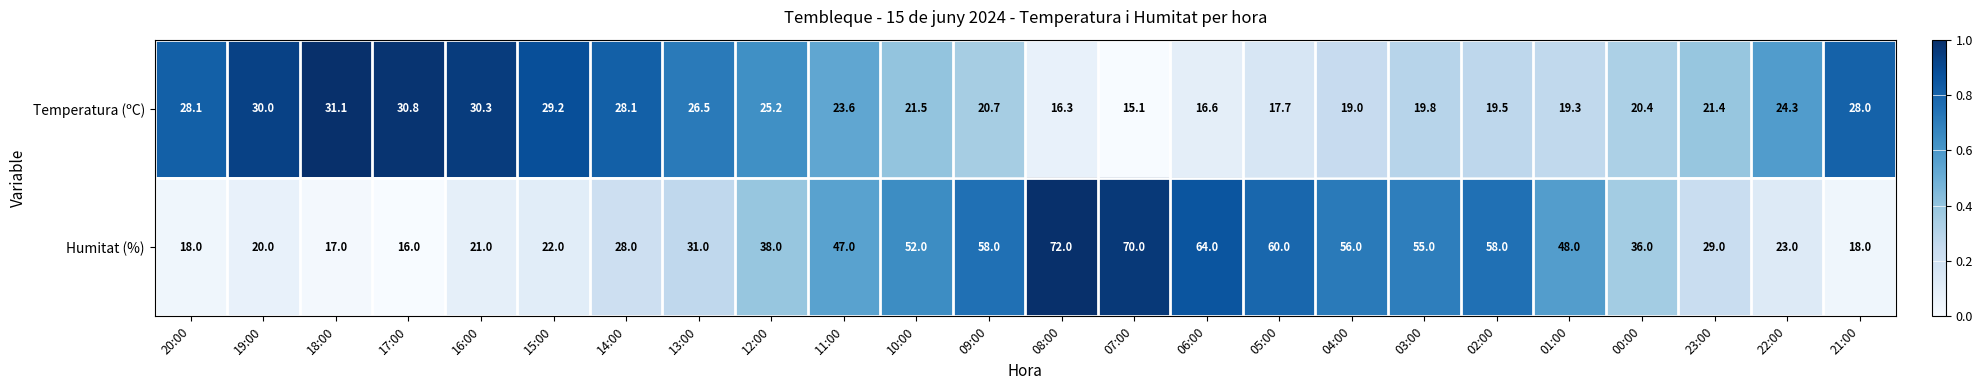

At 23:00, list the series in order from smallest to largest.

Temperatura (ºC), Humitat (%)